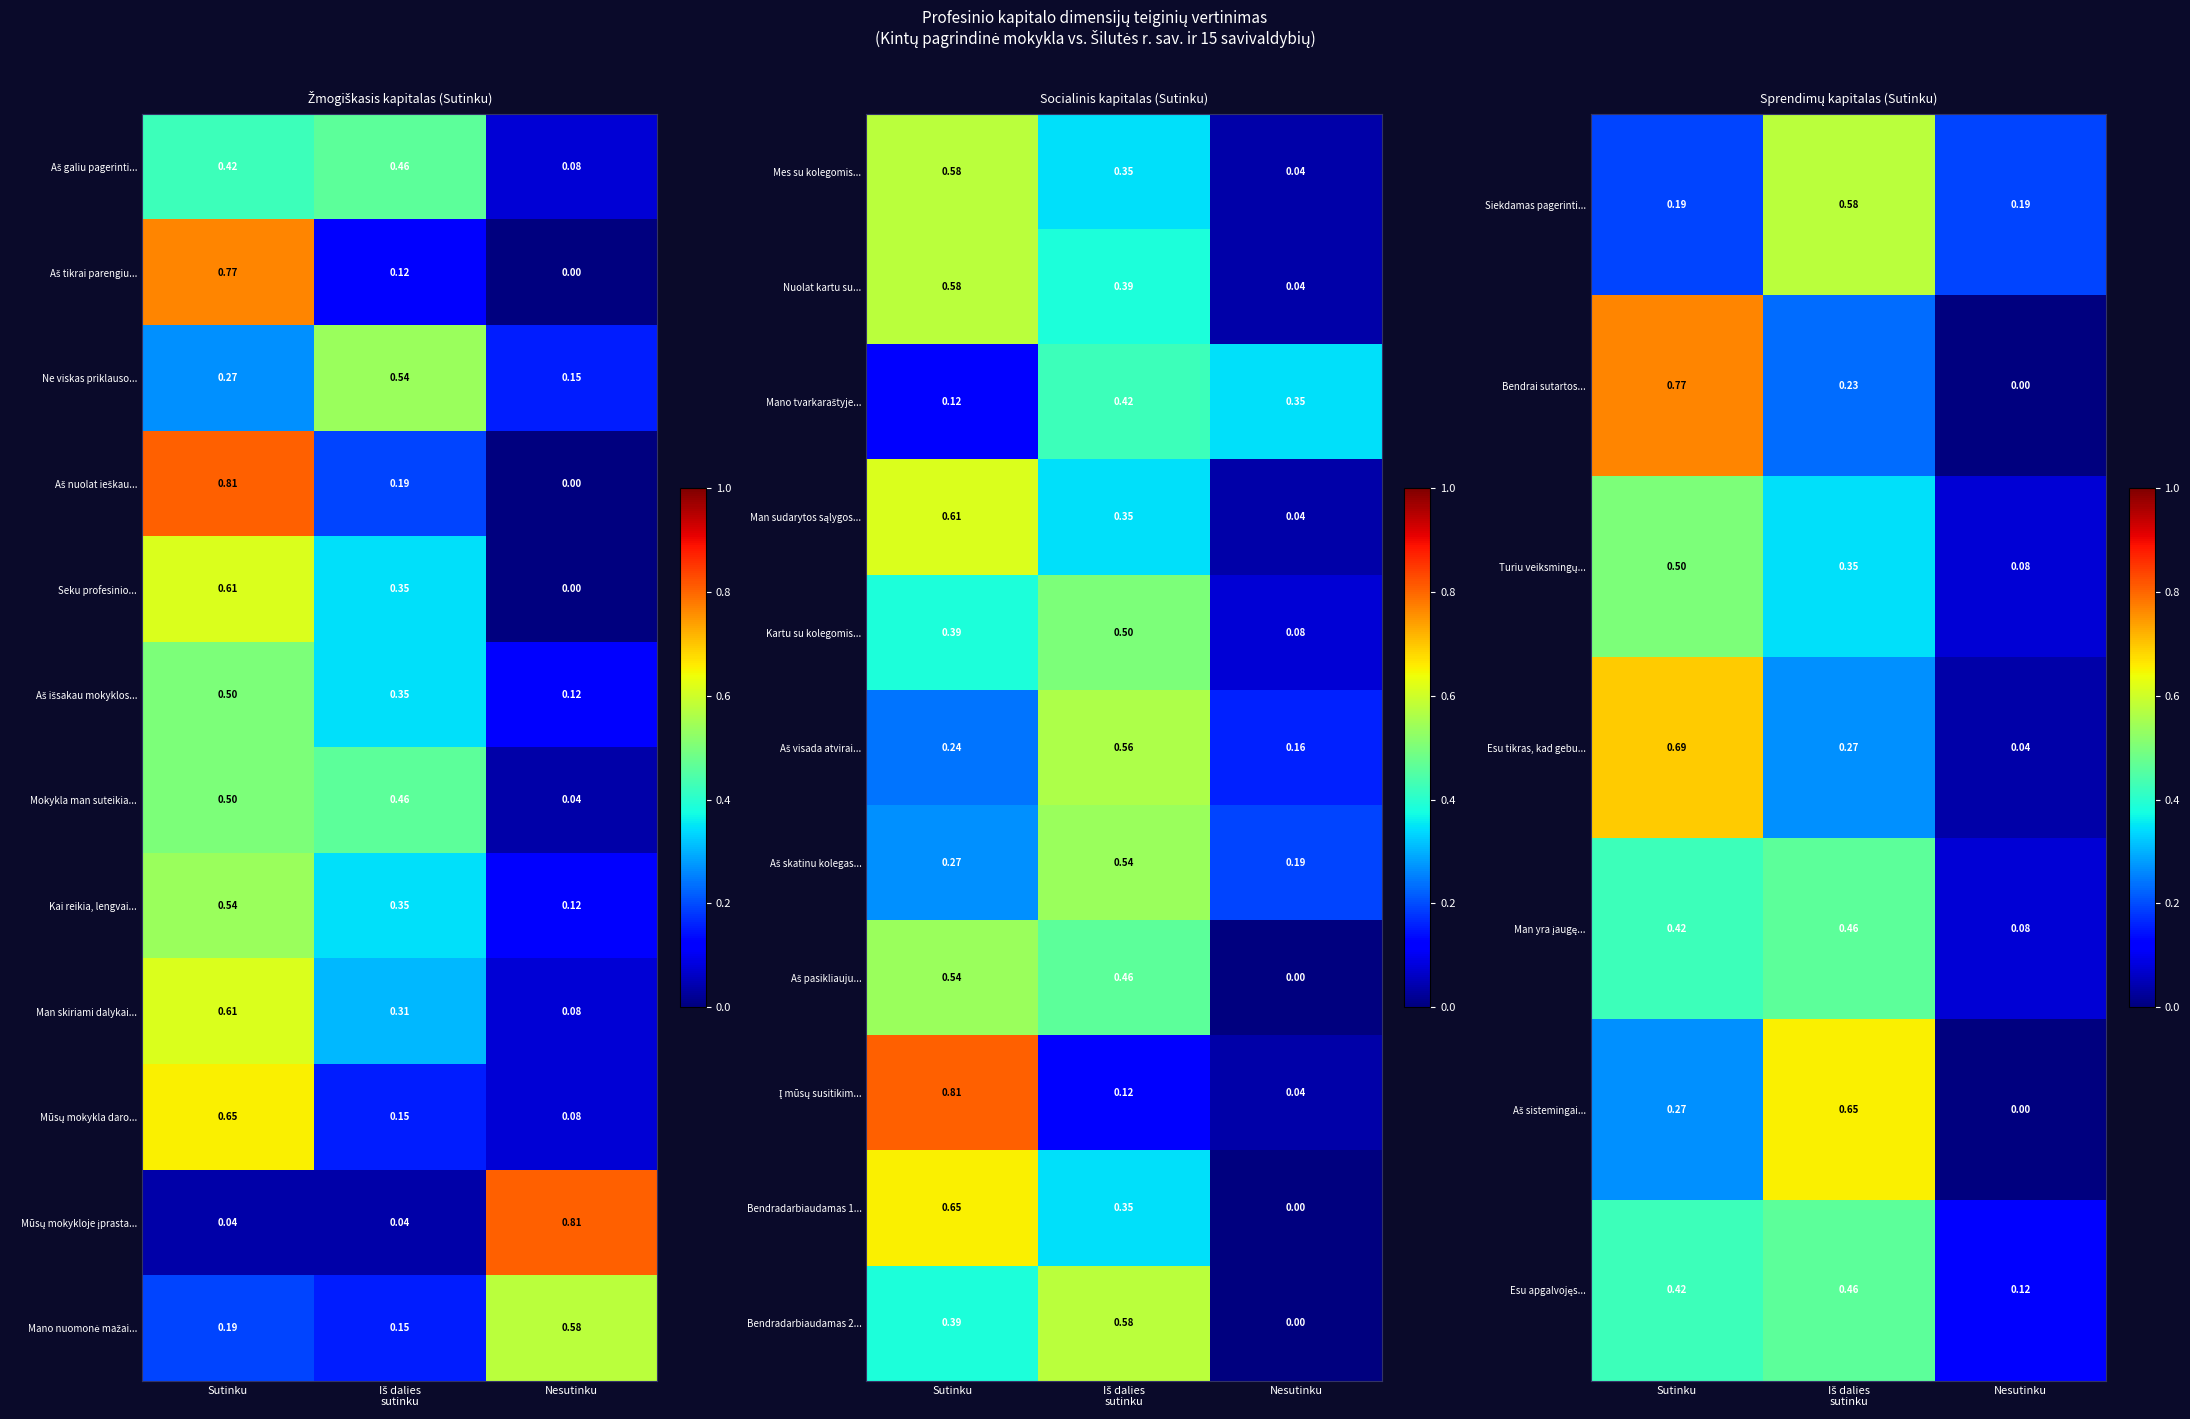

Which category has the highest value in the Bendradarbiaudamas 1... series?

Sutinku